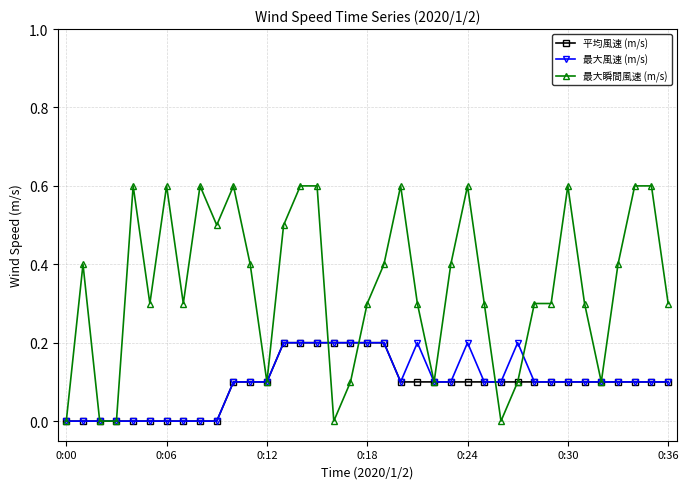

Which series has the largest total across all categories?

最大瞬間風速 (m/s)